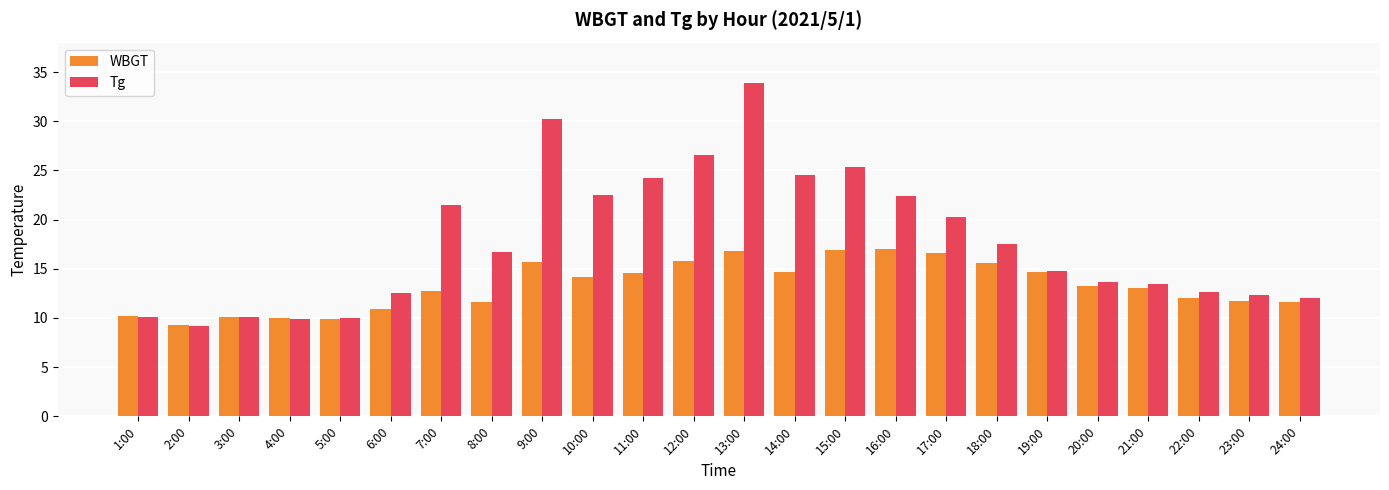

The WBGT series shows 11.6 at 8:00. True or false?

True